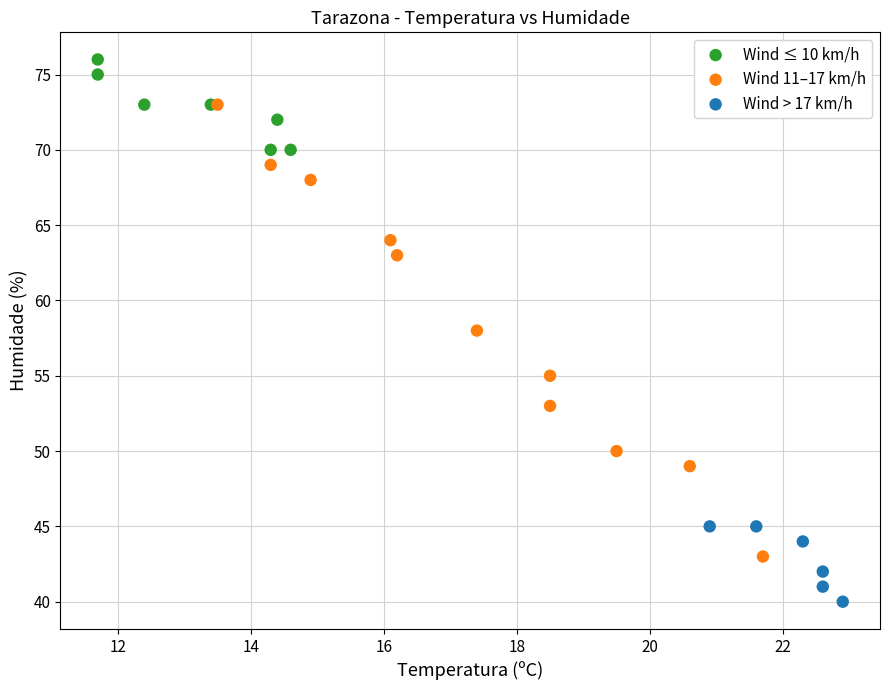

What are all the series names shown in the legend?

Wind ≤ 10 km/h, Wind 11–17 km/h, Wind > 17 km/h